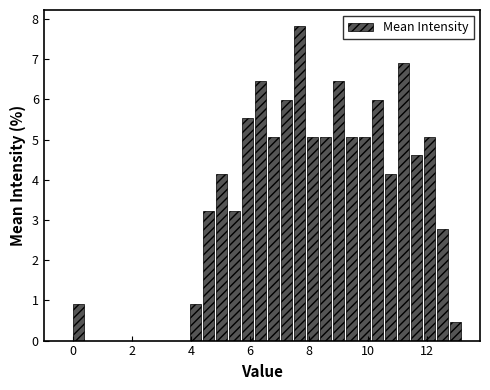

Read against the x-axis, roughly where is the centre of the tallest bar?

7.6